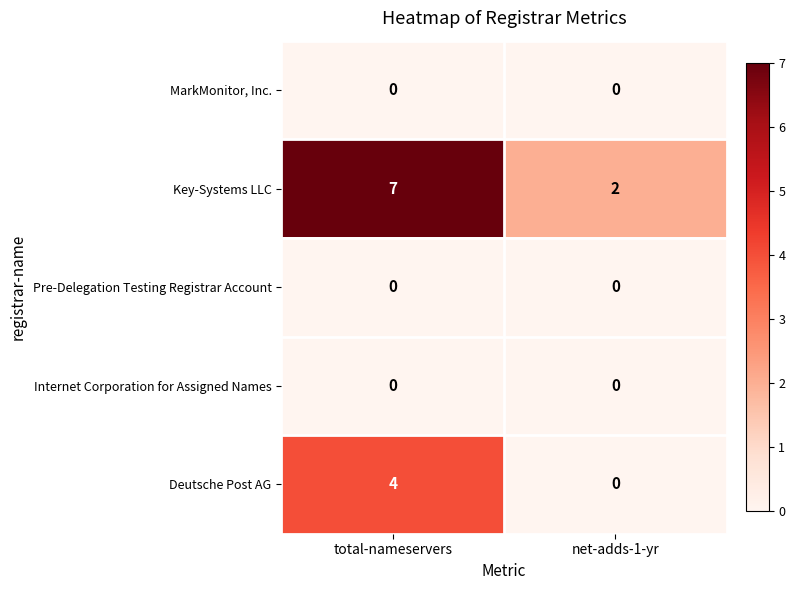

Which series has the largest range (max minus min)?

Key-Systems LLC